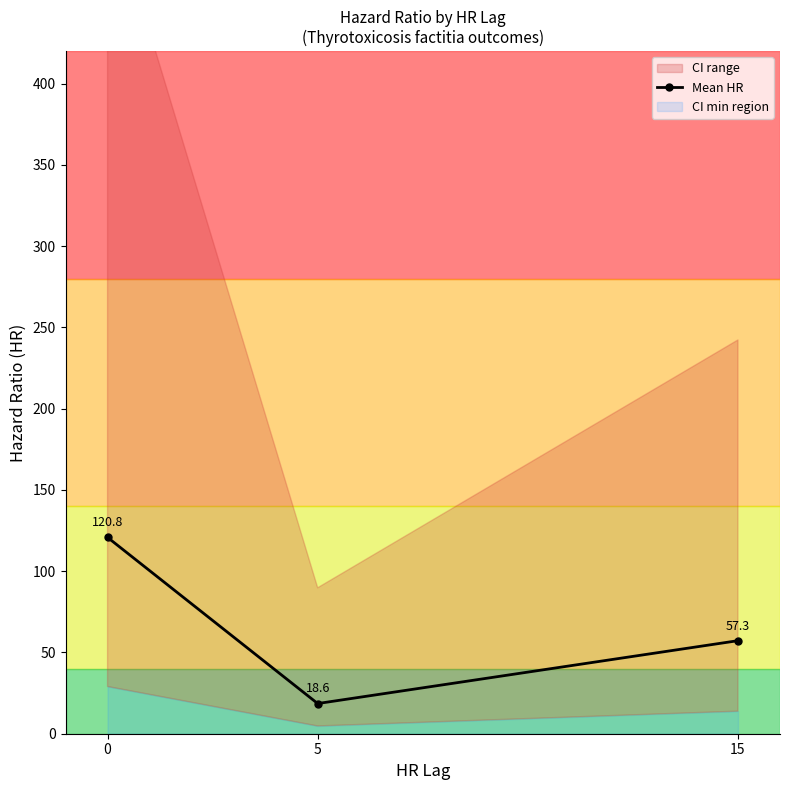

Rank the categories by value from lowest to highest.

5, 15, 0